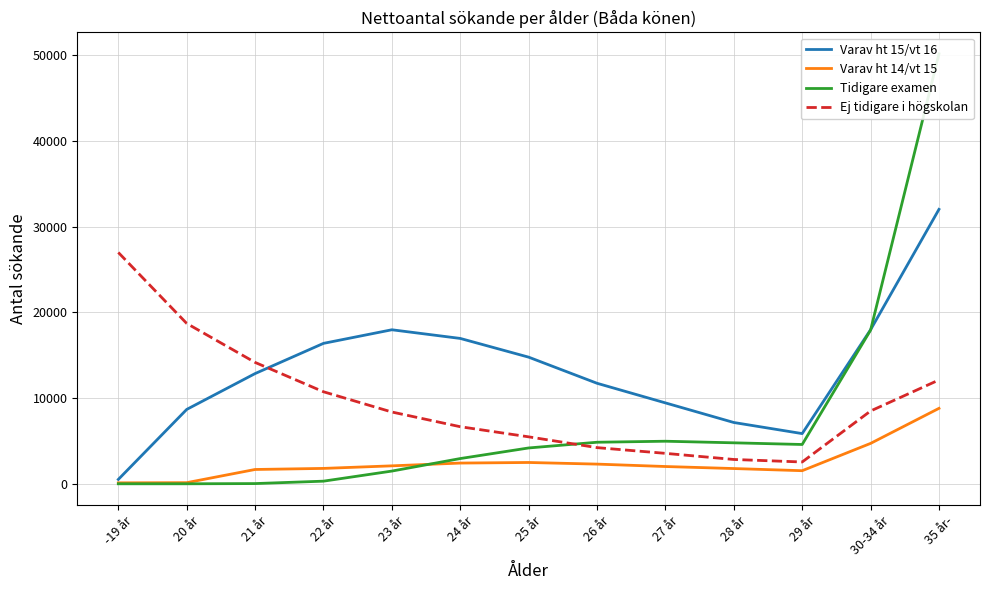

What is the total value across all series at 24 år?

28994